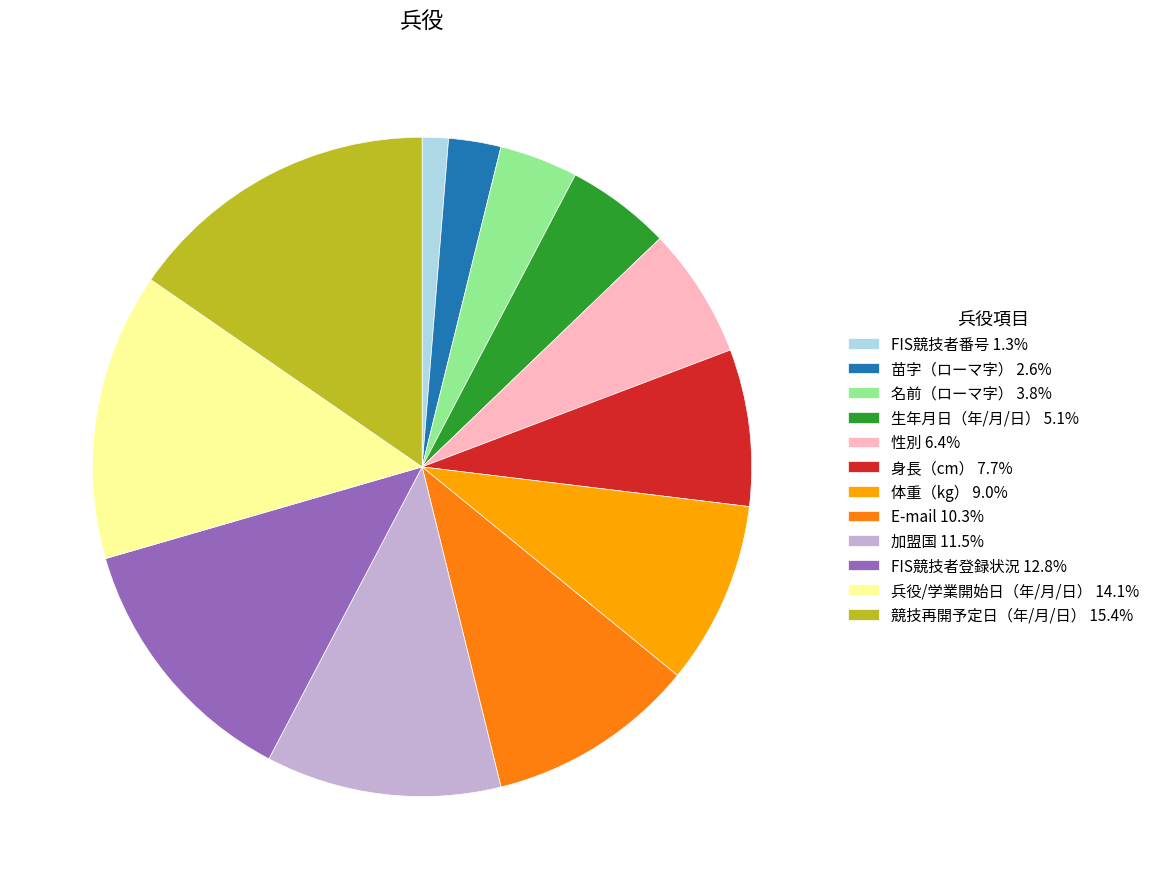

Approximately how many times larger is the value at E-mail 10.3% compared to 名前（ローマ字） 3.8%?

2.7